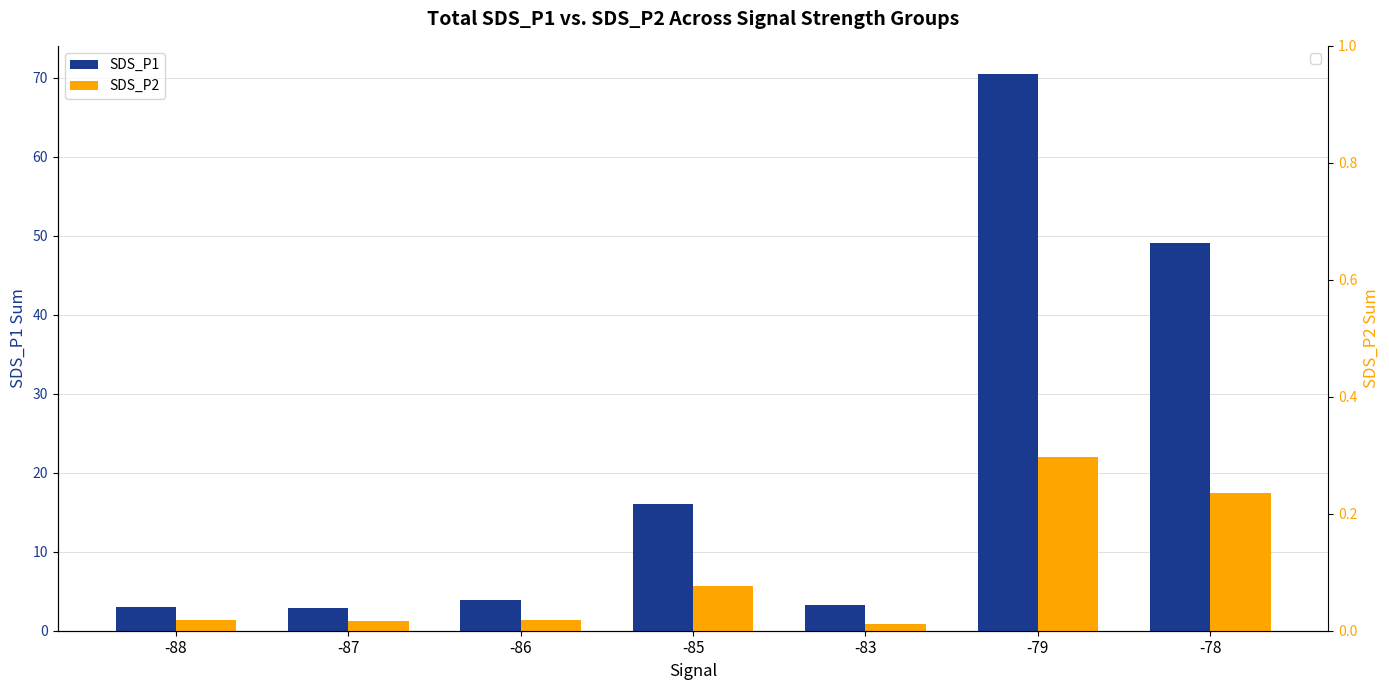

What is the total value across all series at -79?

92.6